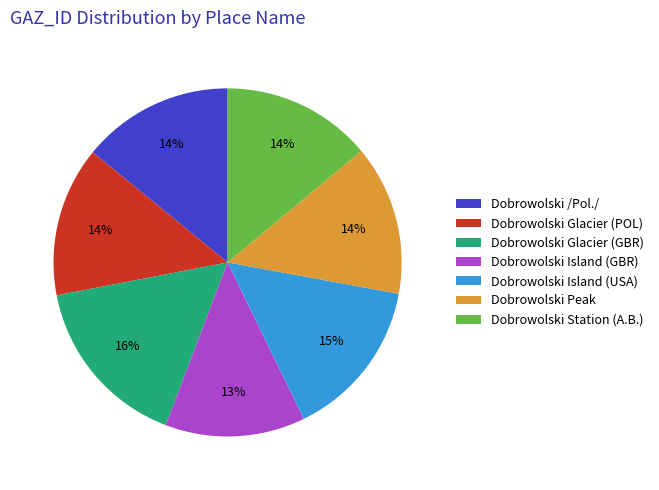

What is the ratio of the value at Dobrowolski Island (GBR) to the value at Dobrowolski Station (A.B.)?

0.9